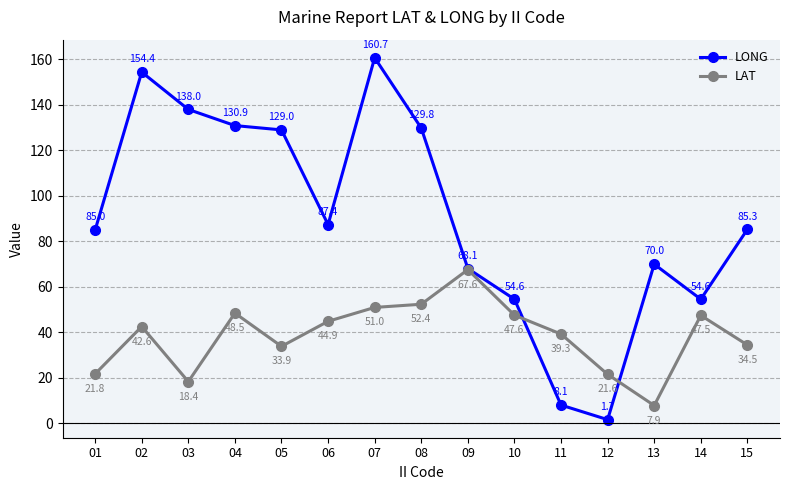

How many lines are shown in the chart?

2